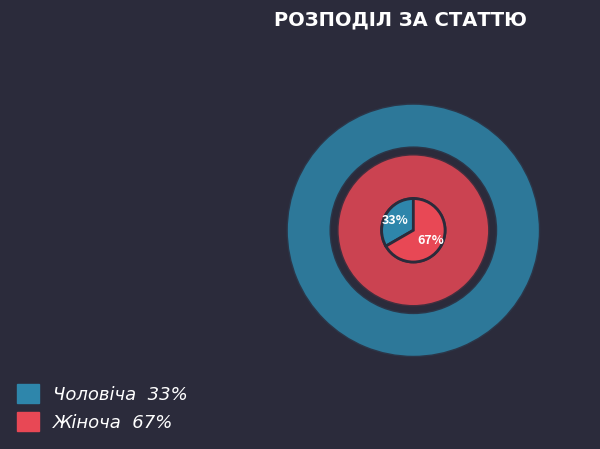

Which category has the biggest portion of the pie?

Жіноча